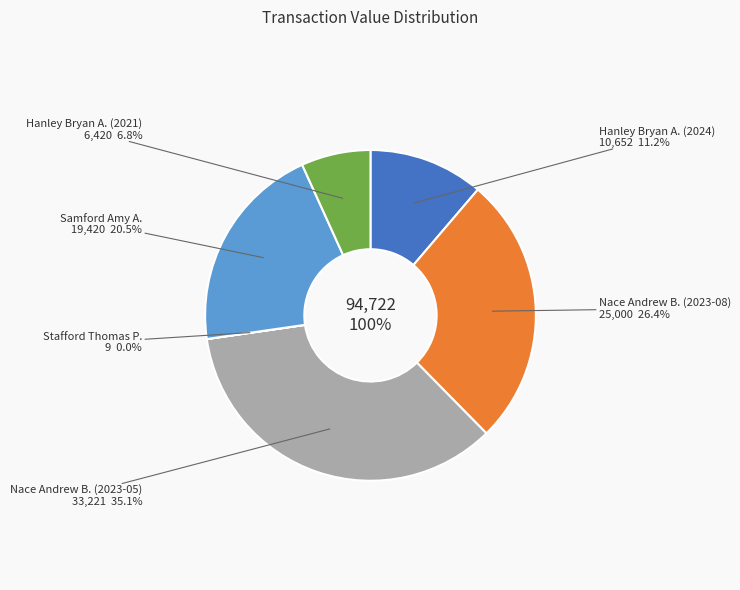

Between 1675650 and 1013005, which is larger?

1675650